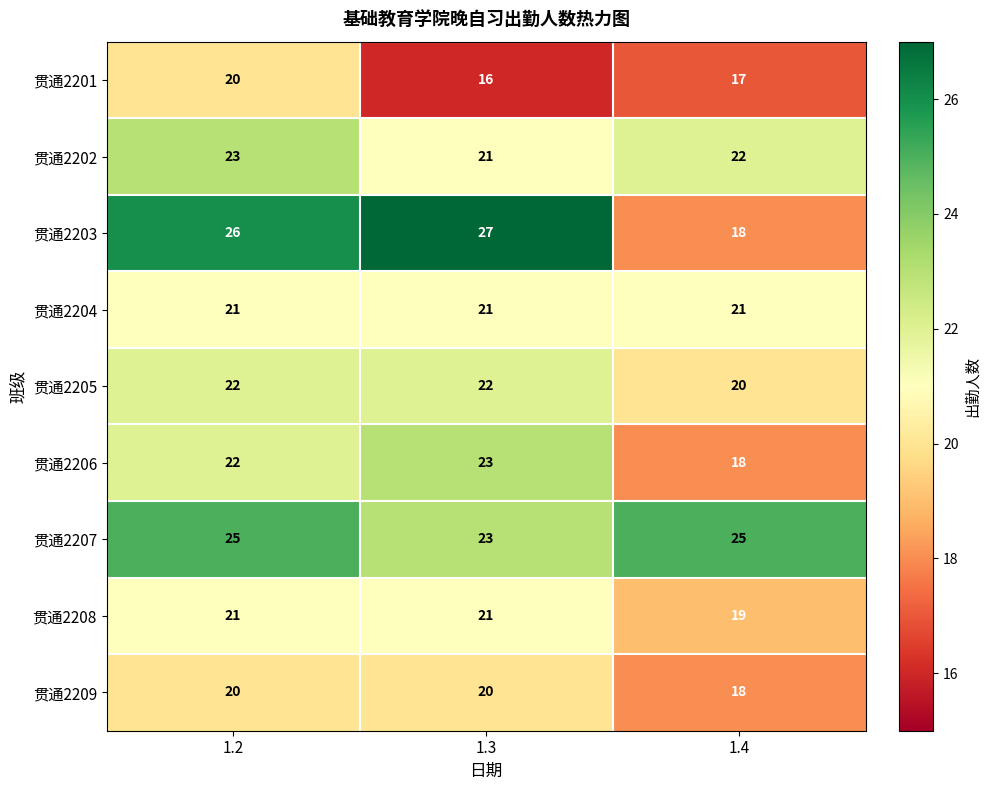

At which category is the sum across all series the highest?

1.2